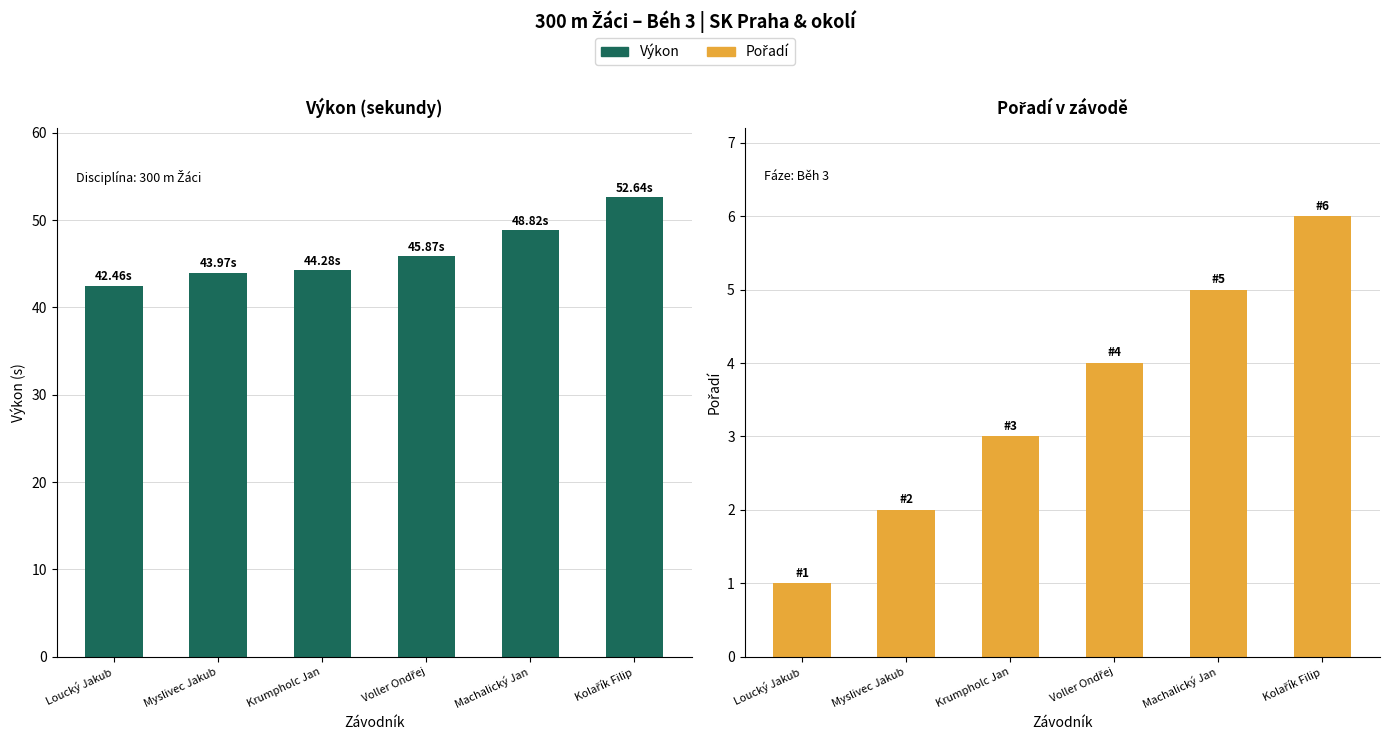

Which series has the largest range (max minus min)?

Výkon